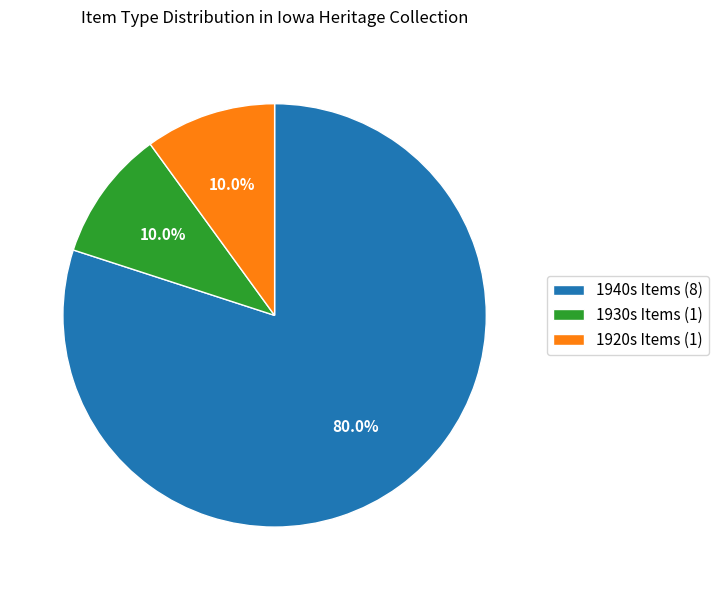

To the nearest percent, what is the average slice percentage?

33%